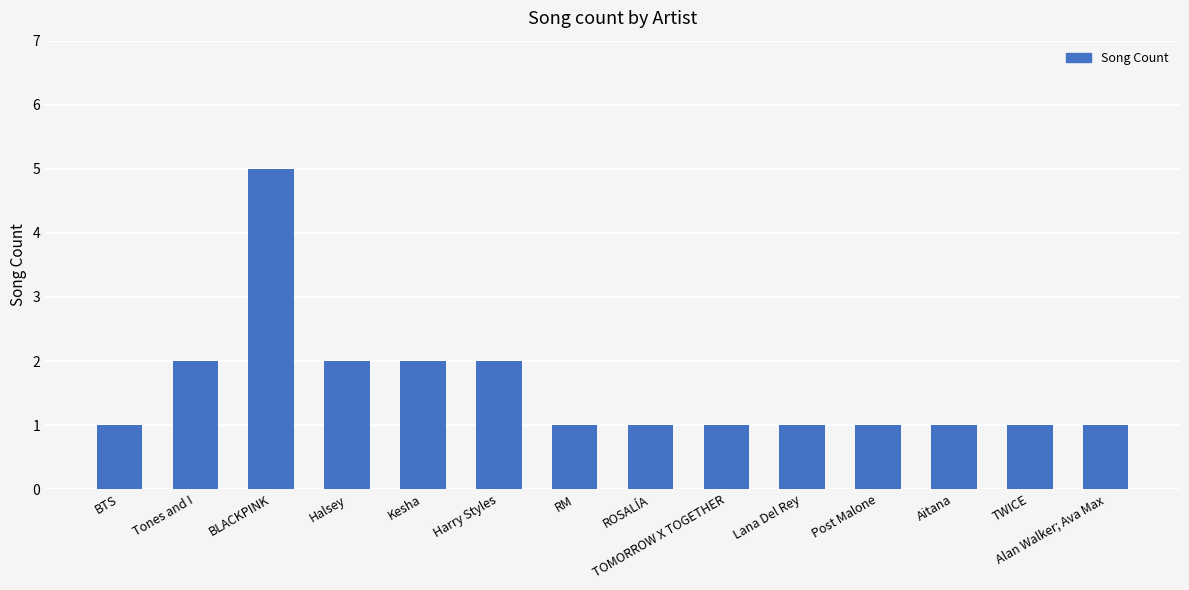

Which has a higher value, Kesha or Lana Del Rey?

Kesha